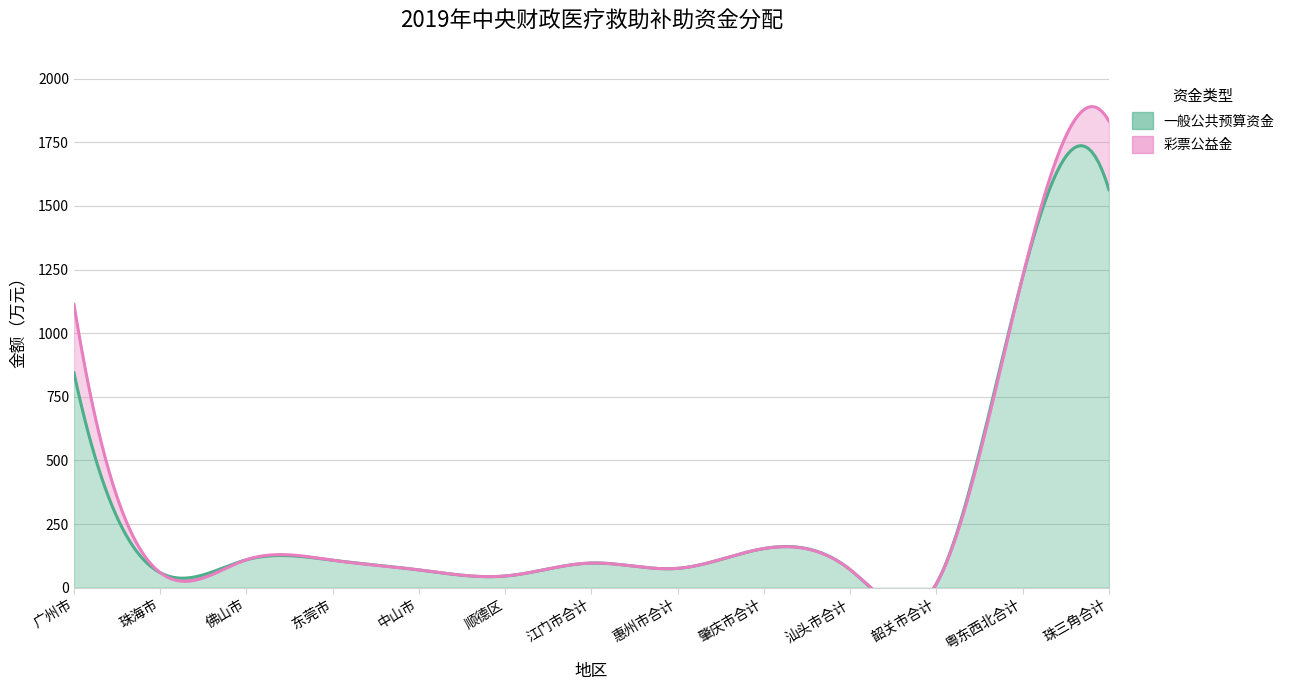

Reading left to right, transcribe all the data shown in this chart.

一般公共预算资金: 广州市=844	珠海市=59	佛山市=110	东莞市=108	中山市=70	顺德区=46	江门市合计=97	惠州市合计=76	肇庆市合计=154	汕头市合计=71	韶关市合计=16	粤东西北合计=1222	珠三角合计=1564
彩票公益金: 广州市=269	珠海市=0	佛山市=0	东莞市=0	中山市=0	顺德区=0	江门市合计=0	惠州市合计=0	肇庆市合计=0	汕头市合计=0	韶关市合计=0	粤东西北合计=0	珠三角合计=269